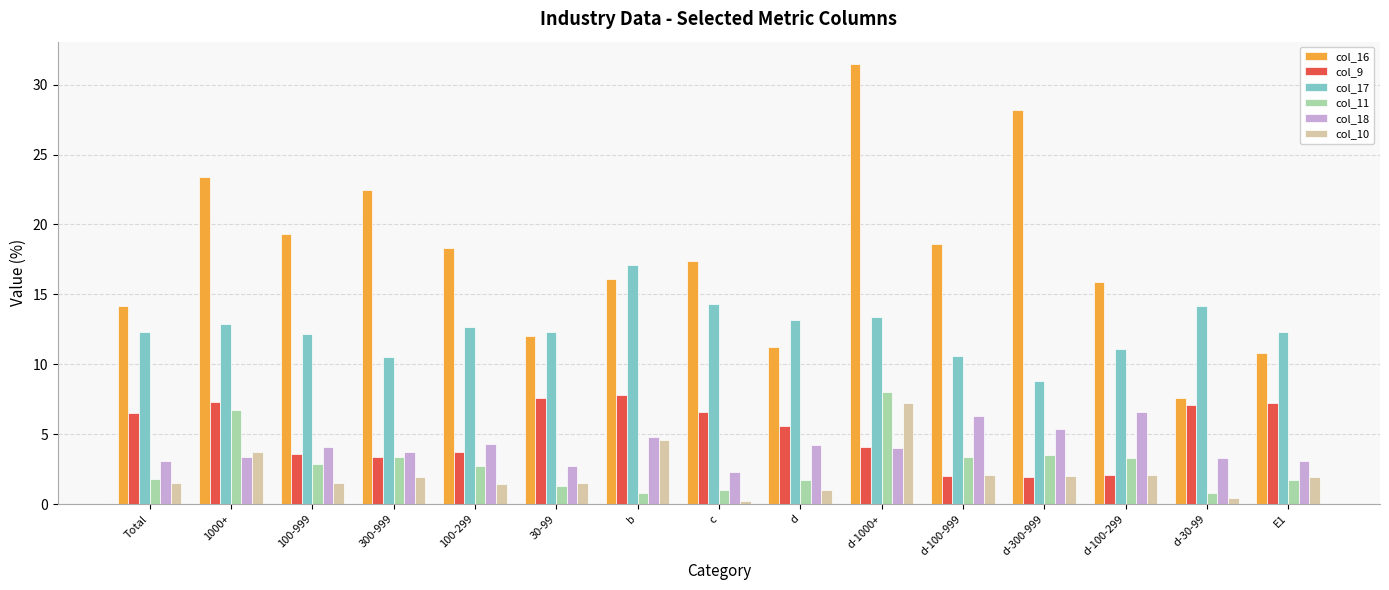

Which category has the lowest value in the col_16 series?

d-30-99